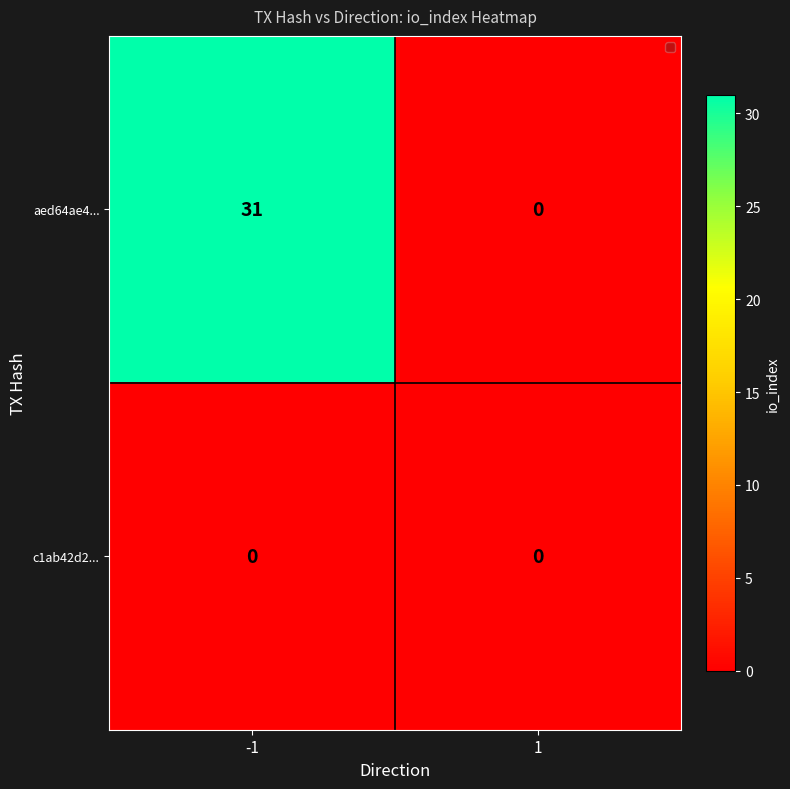

The value of aed64ae4... at 1 is 18. True or false?

False